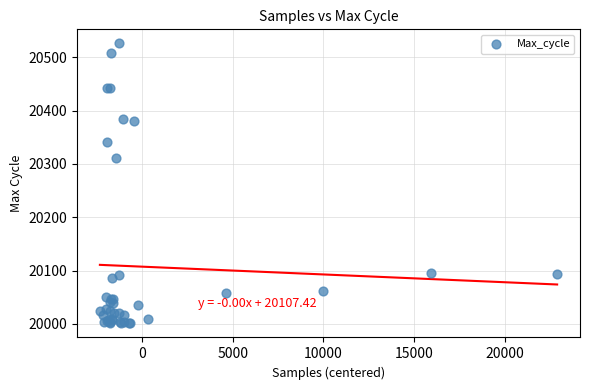

What Y value in the scatter plot is closest to 20263?

20312